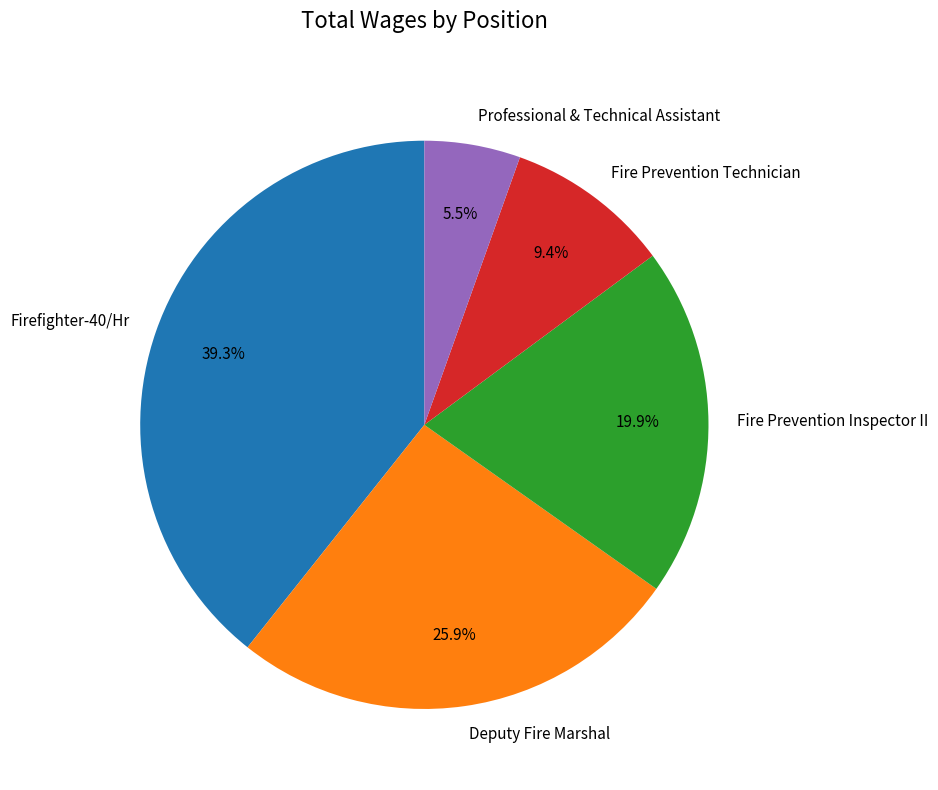

To the nearest percent, what is the combined percentage of Professional & Technical Assistant and Fire Prevention Inspector II?

25%